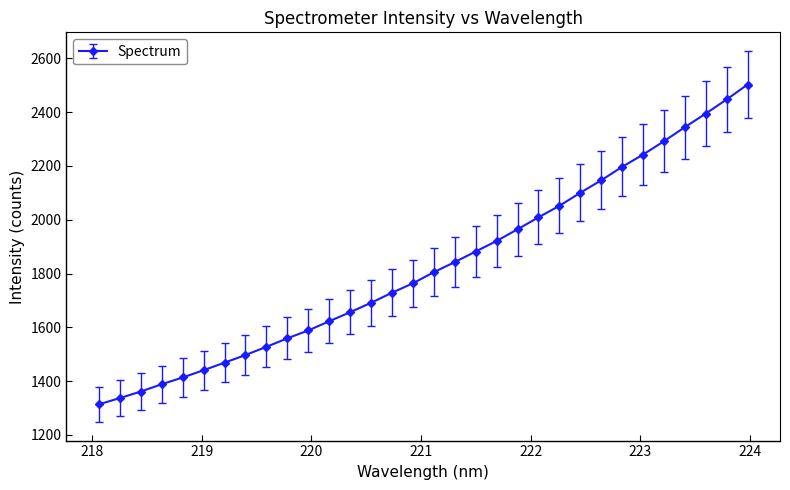

What is the average value?

1828.1